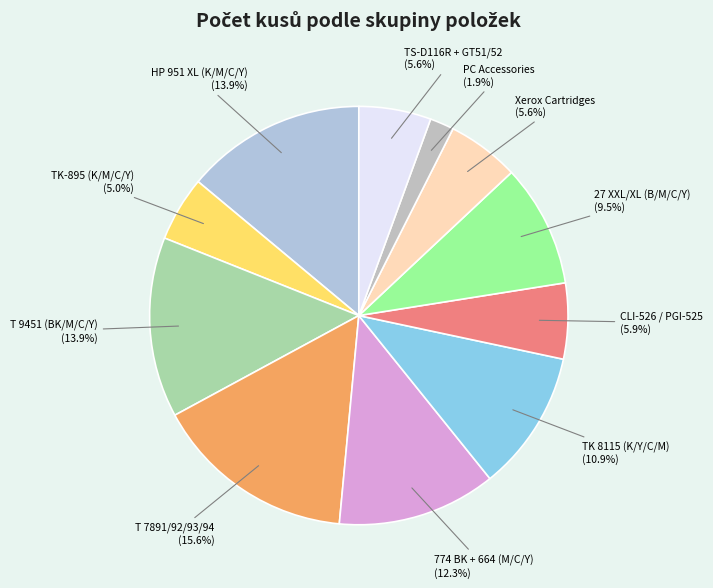

How many slices are in this pie chart?

11